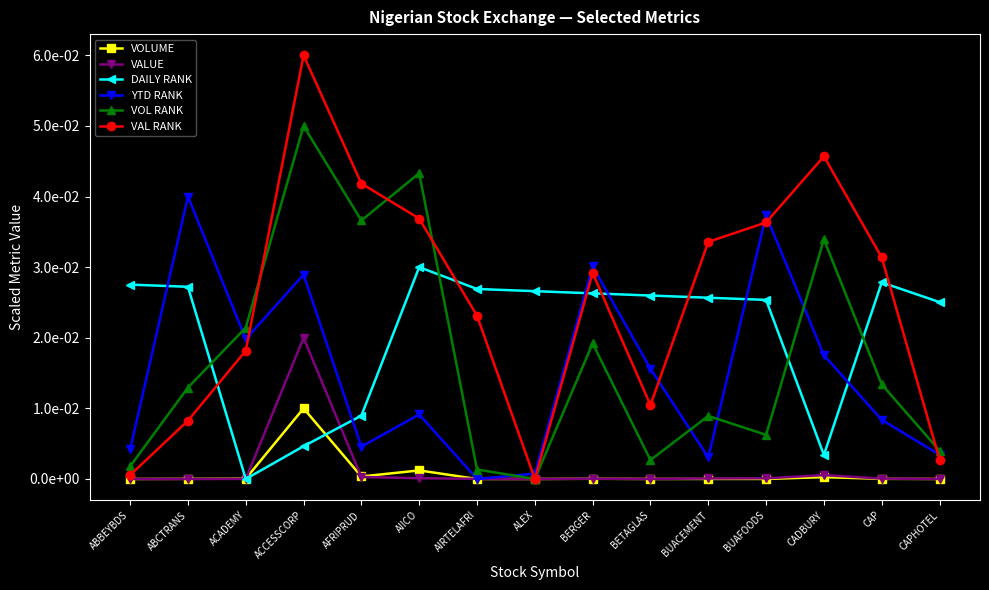

What is the label of the 11th point from the left?

BUACEMENT